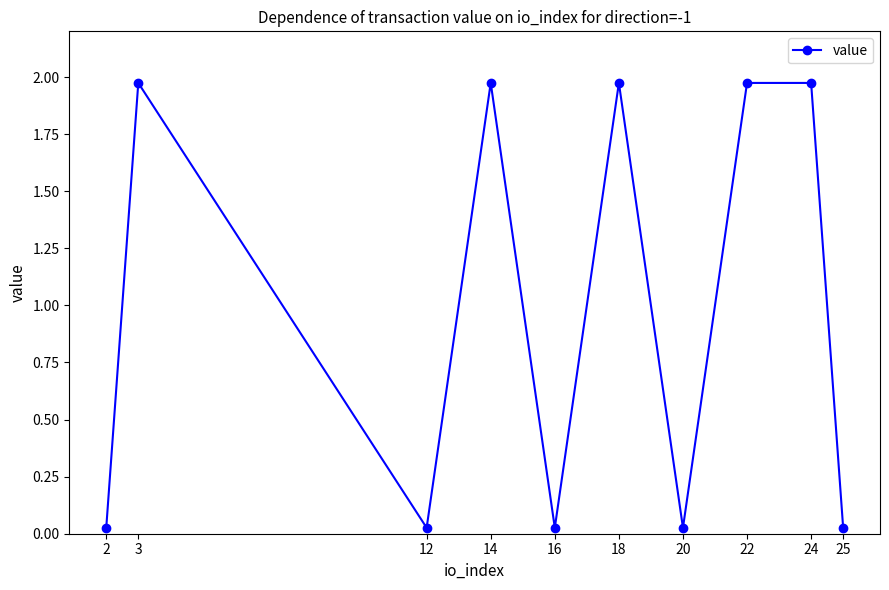

Is it true that the value at 24 is 3.2?

False